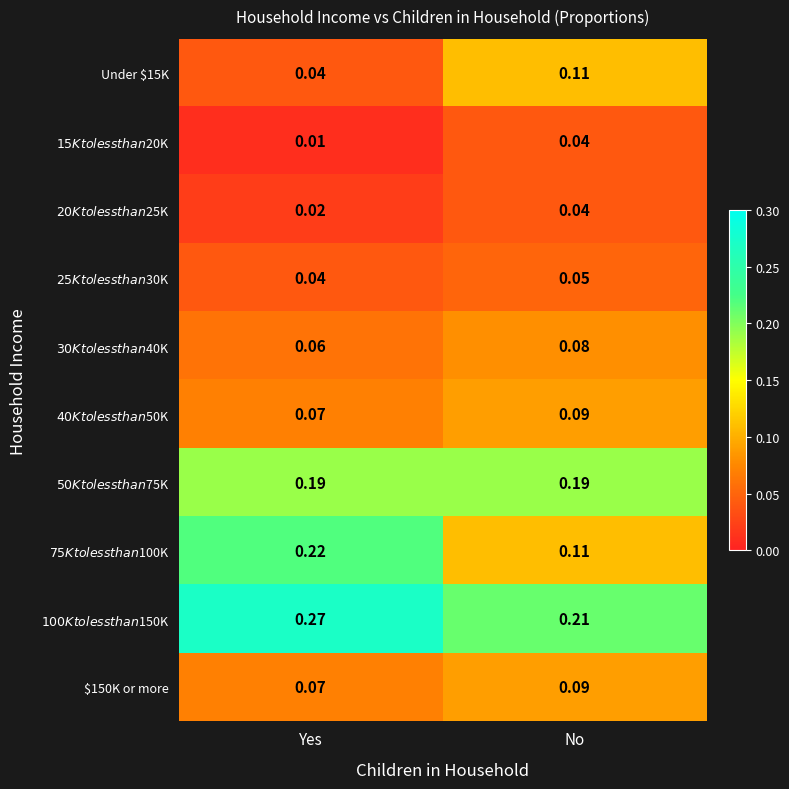

At which category is the sum across all series the highest?

No